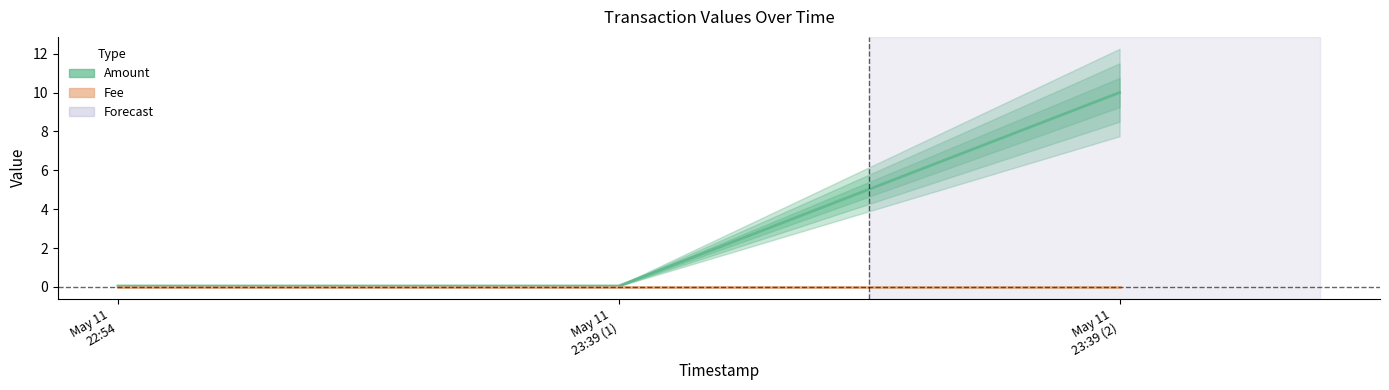

List the labels in order of value, smallest first.

May 11 22:54, May 11 23:39 (1), May 11 23:39 (2)